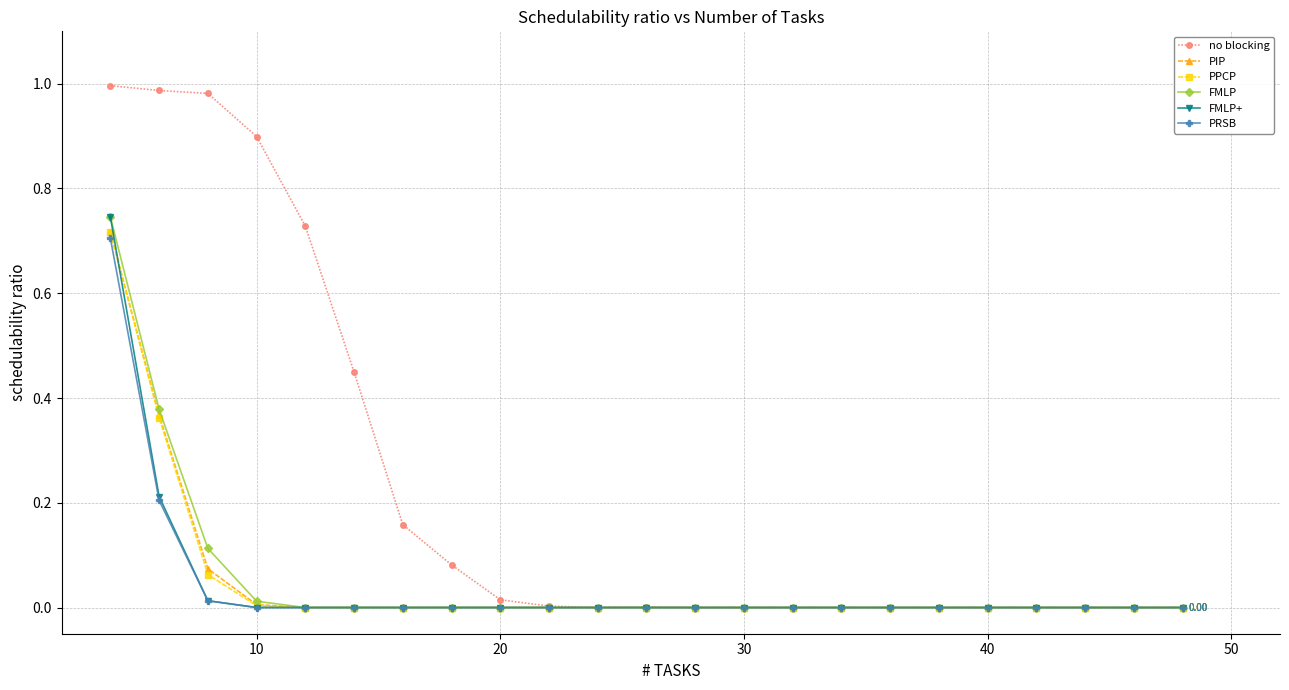

Which series has the largest total across all categories?

no blocking